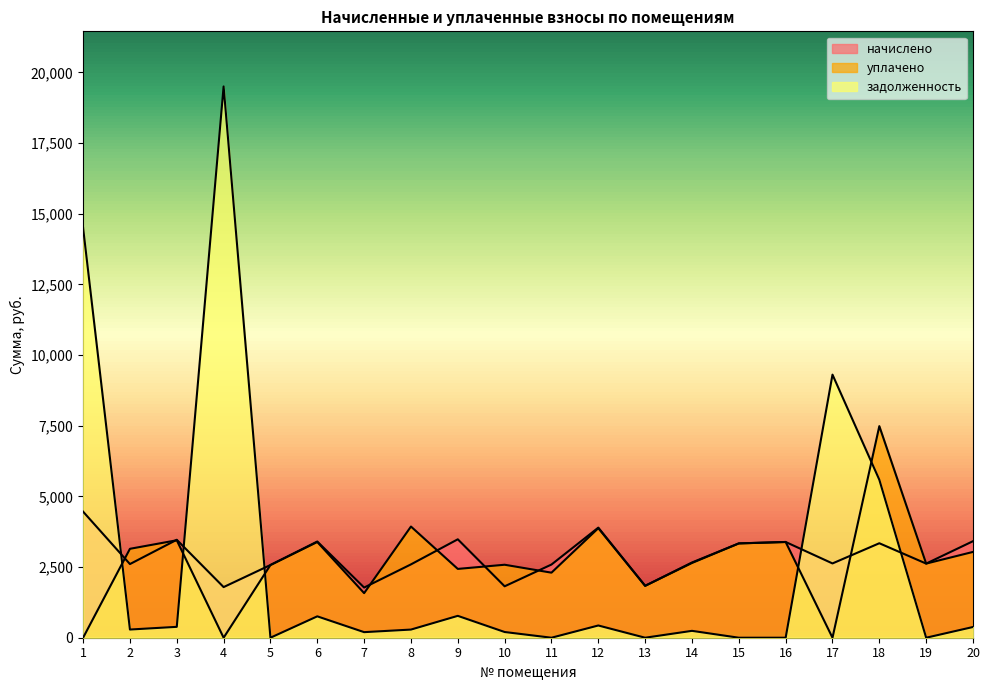

How many interior local peaks does the задолженность series have?

6